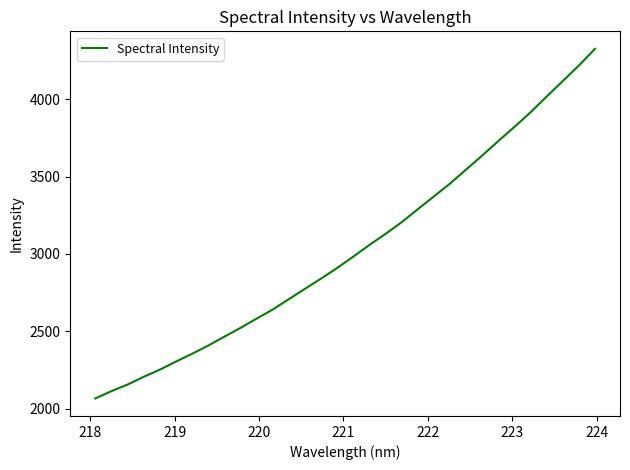

What is the maximum value shown in the chart?

4326.3